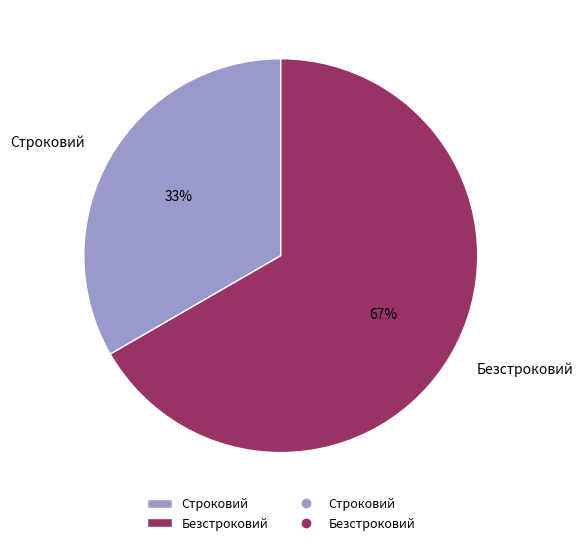

True or false: Строковий accounts for 33% of the total.

True